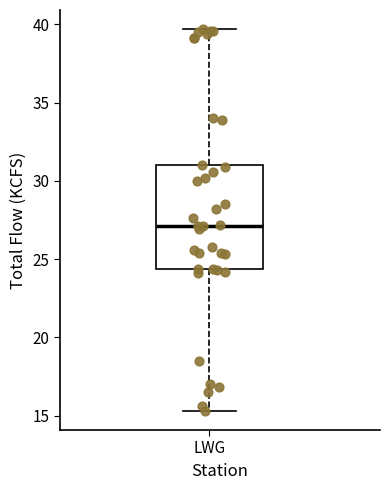

Where does the median line of the box for LWG sit on the y-axis? The values are not printed on the chart, so give them approximately, as read against the axis.

27.0